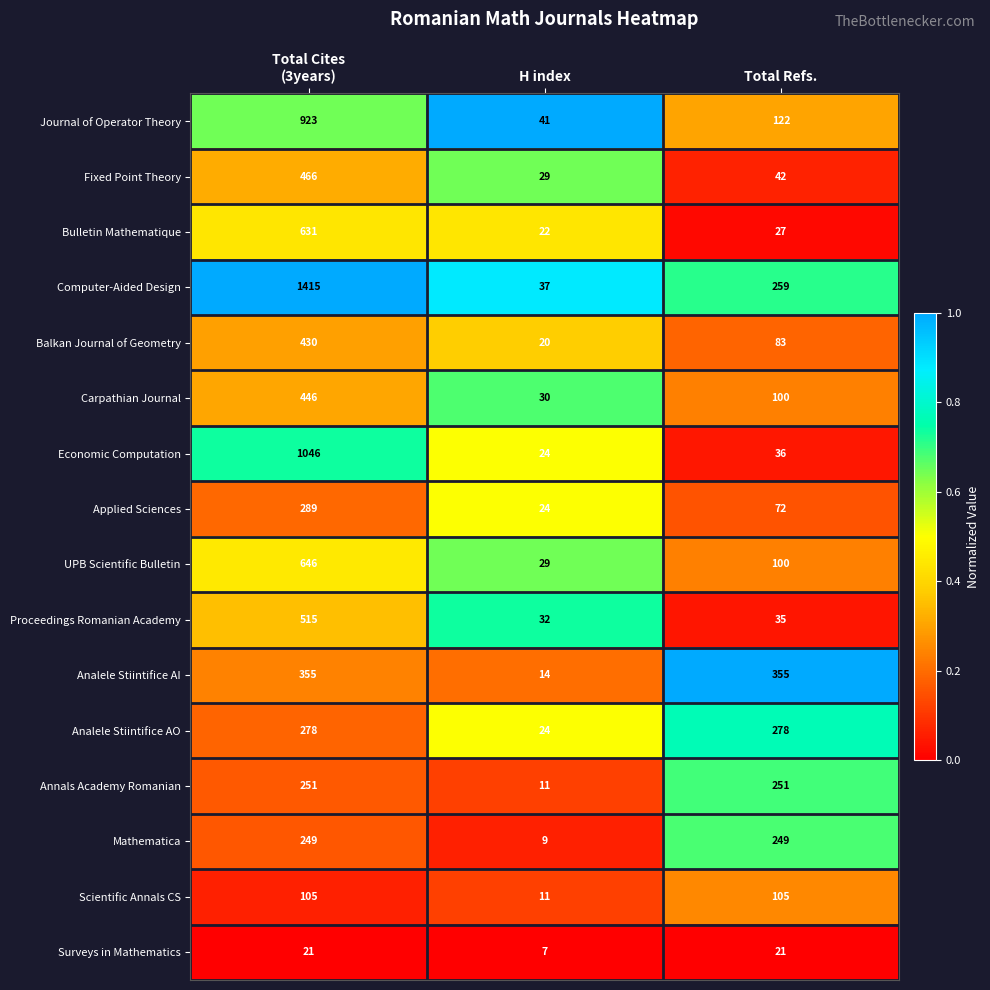

What is the difference between the maximum and minimum values in the Carpathian Journal series?

416